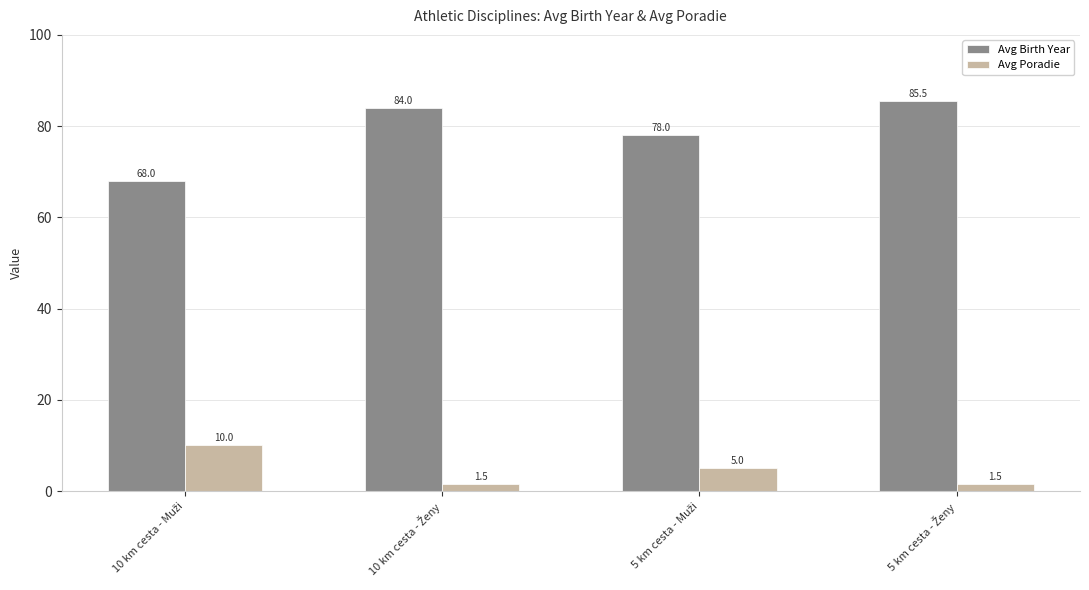

Reading right to left, list all the values displayed in this chart.

Avg Birth Year: 85.5	78.0	84.0	68.0
Avg Poradie: 1.5	5.0	1.5	10.0